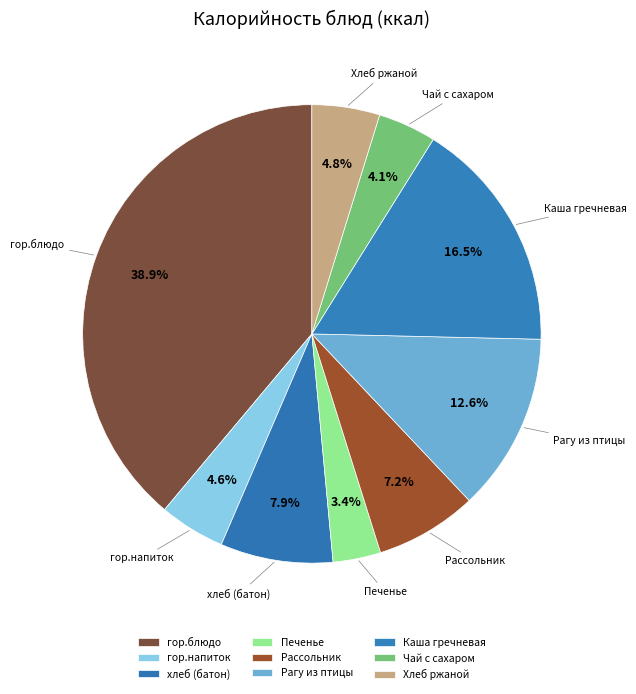

What portion of the pie excludes хлеб (батон)?

92.1%